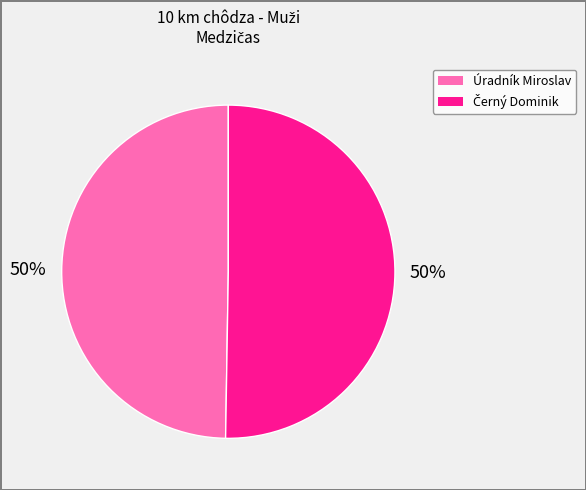

To the nearest percent, what is the average slice percentage?

50%